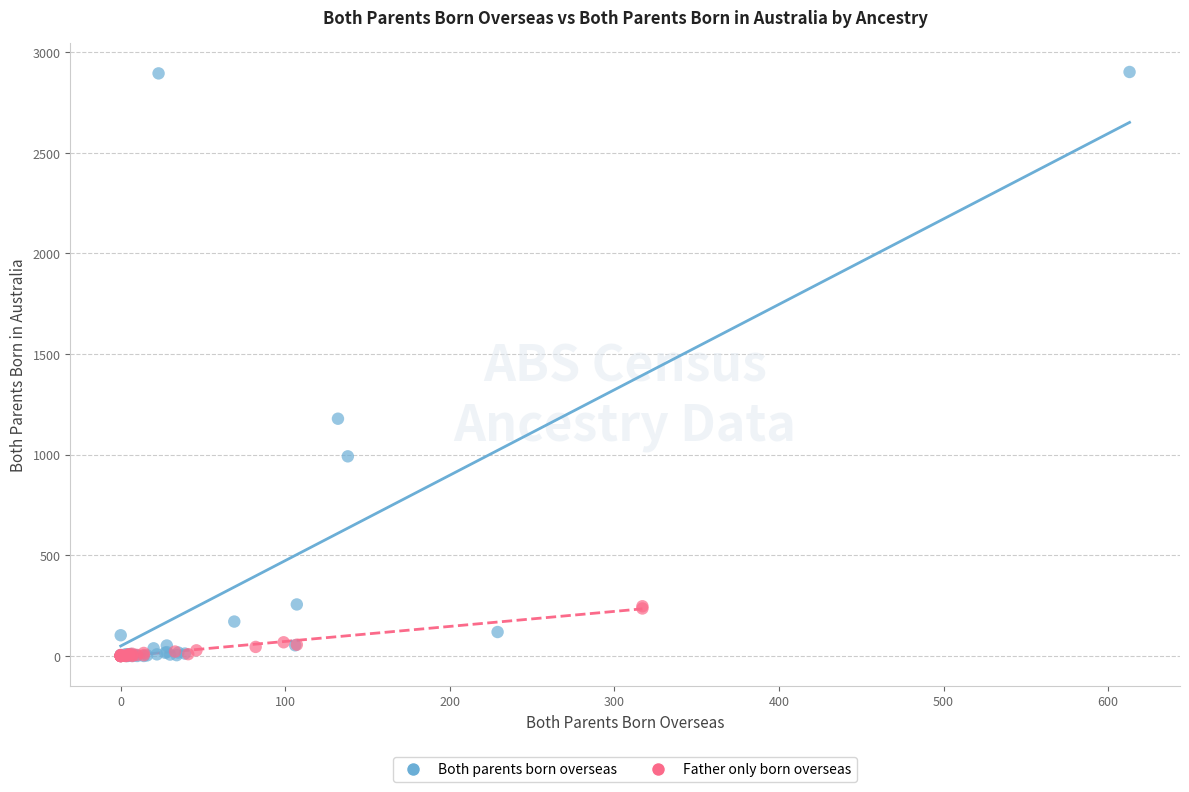

Which series contains the highest Y value?

Both parents born overseas